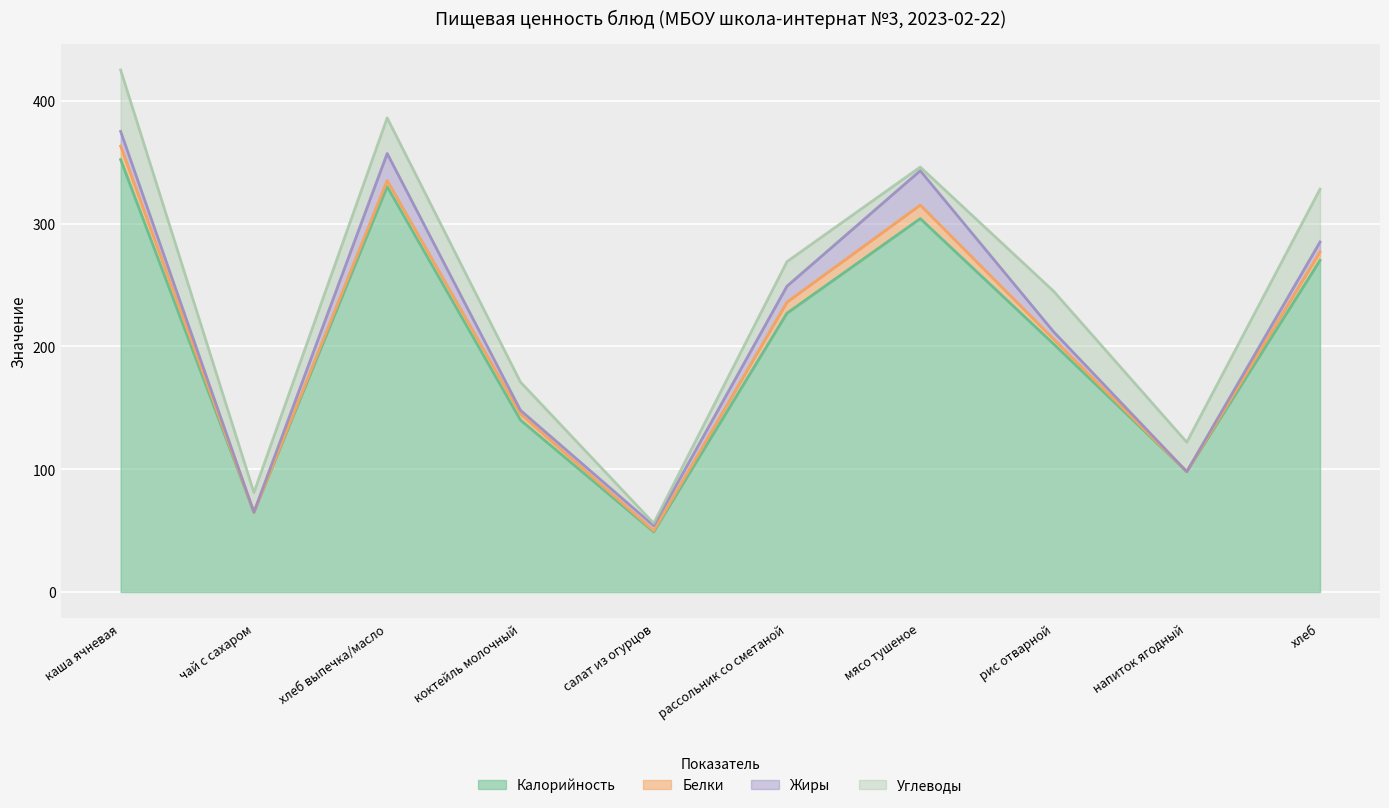

Where is the first local maximum for Калорийность?

хлеб выпечка/масло